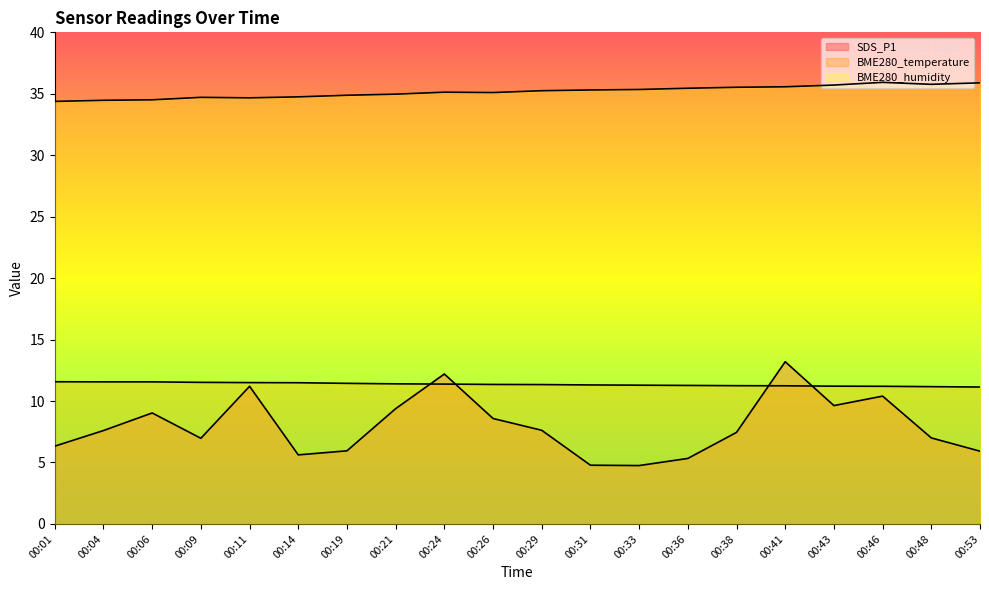

List the labels in order of BME280_temperature value, largest first.

00:01, 00:04, 00:06, 00:09, 00:11, 00:14, 00:19, 00:21, 00:24, 00:26, 00:29, 00:31, 00:33, 00:36, 00:38, 00:41, 00:43, 00:46, 00:48, 00:53